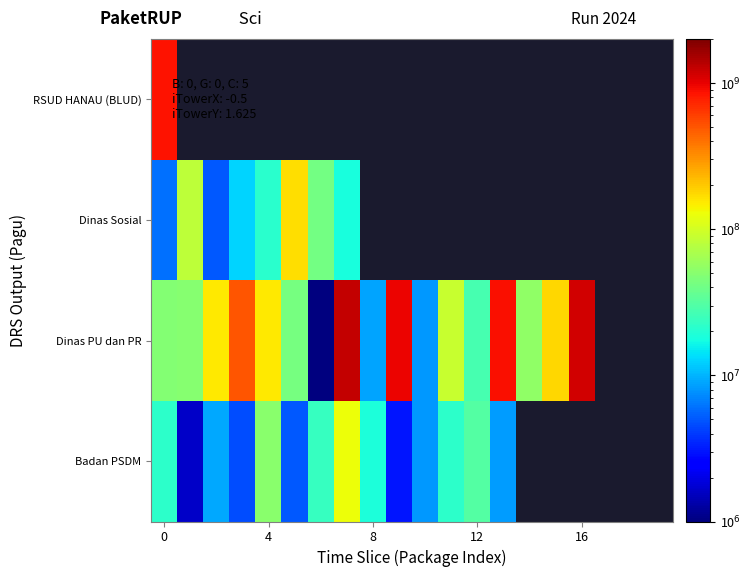

Rank the series by their maximum value, from lowest to highest.

Badan PSDM, Dinas Sosial, RSUD HANAU (BLUD), Dinas PU dan PR